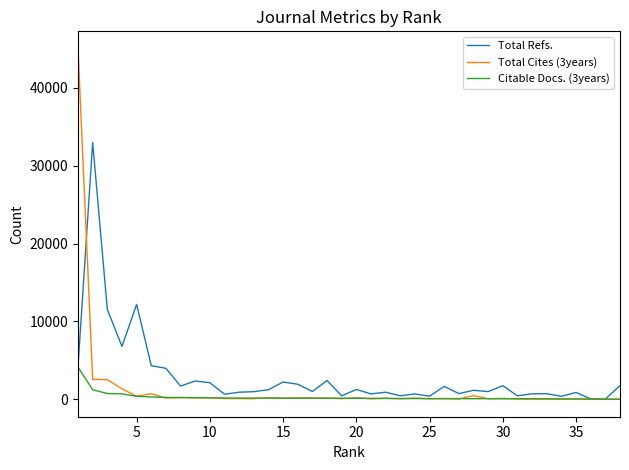

What are all the series names shown in the legend?

Total Refs., Total Cites (3years), Citable Docs. (3years)